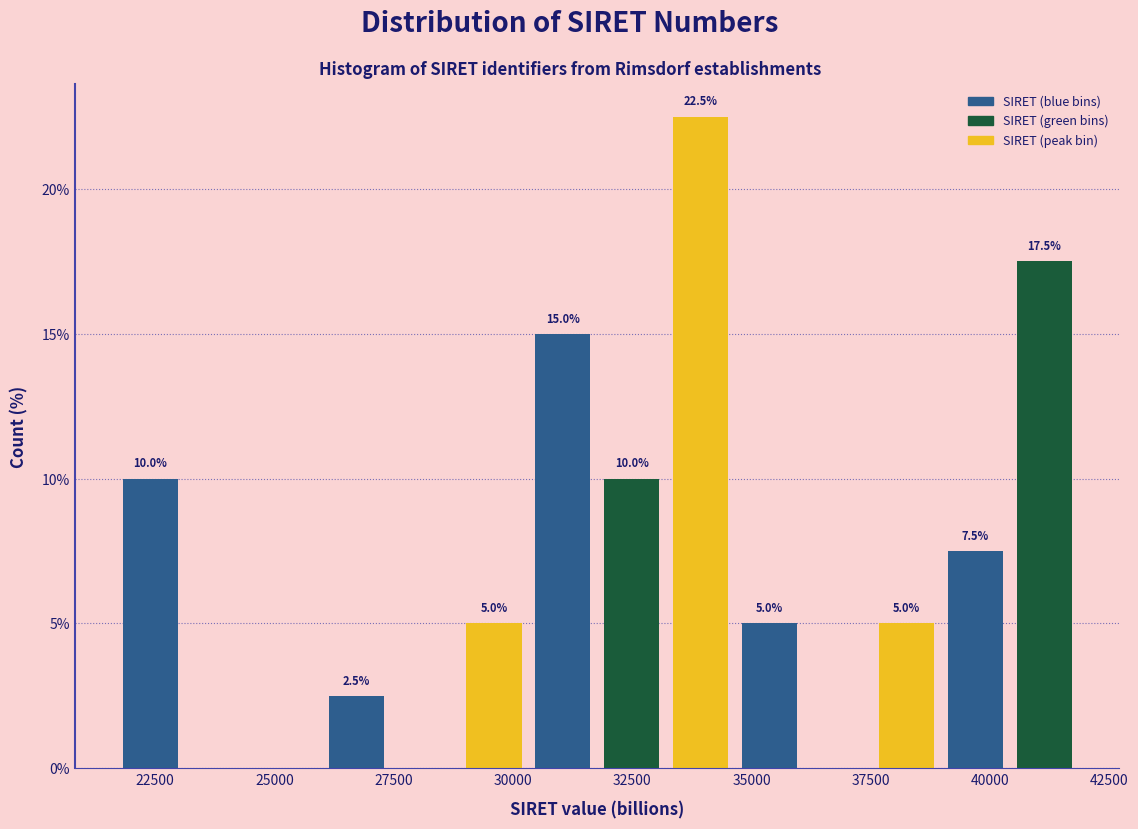

Around what value on the x-axis is the tallest bar? Give the approximate position of its centre, as read against the axis.

34000